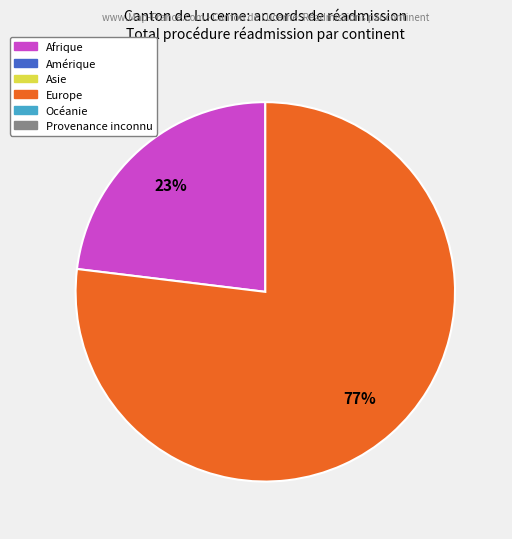

To the nearest percent, what is the difference between the largest and smallest slice percentages?

54%